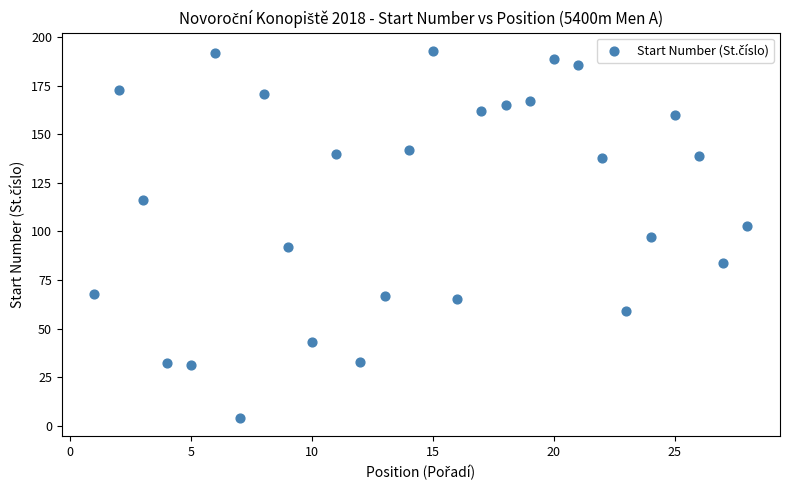

What is the range of Y values (max minus min)?

189